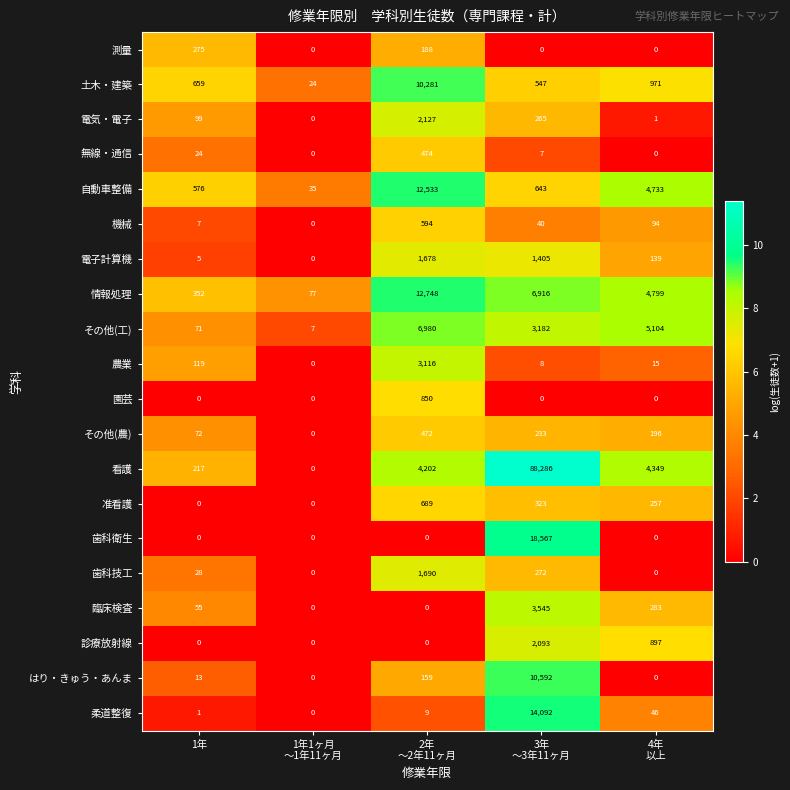

How many categories are shown in the chart?

5